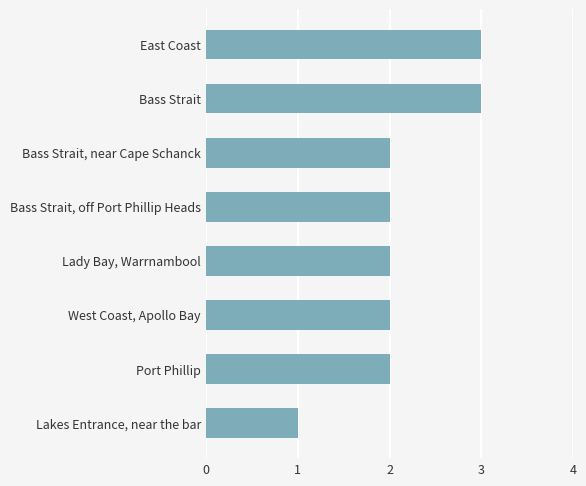

What is the sum of all values?

17